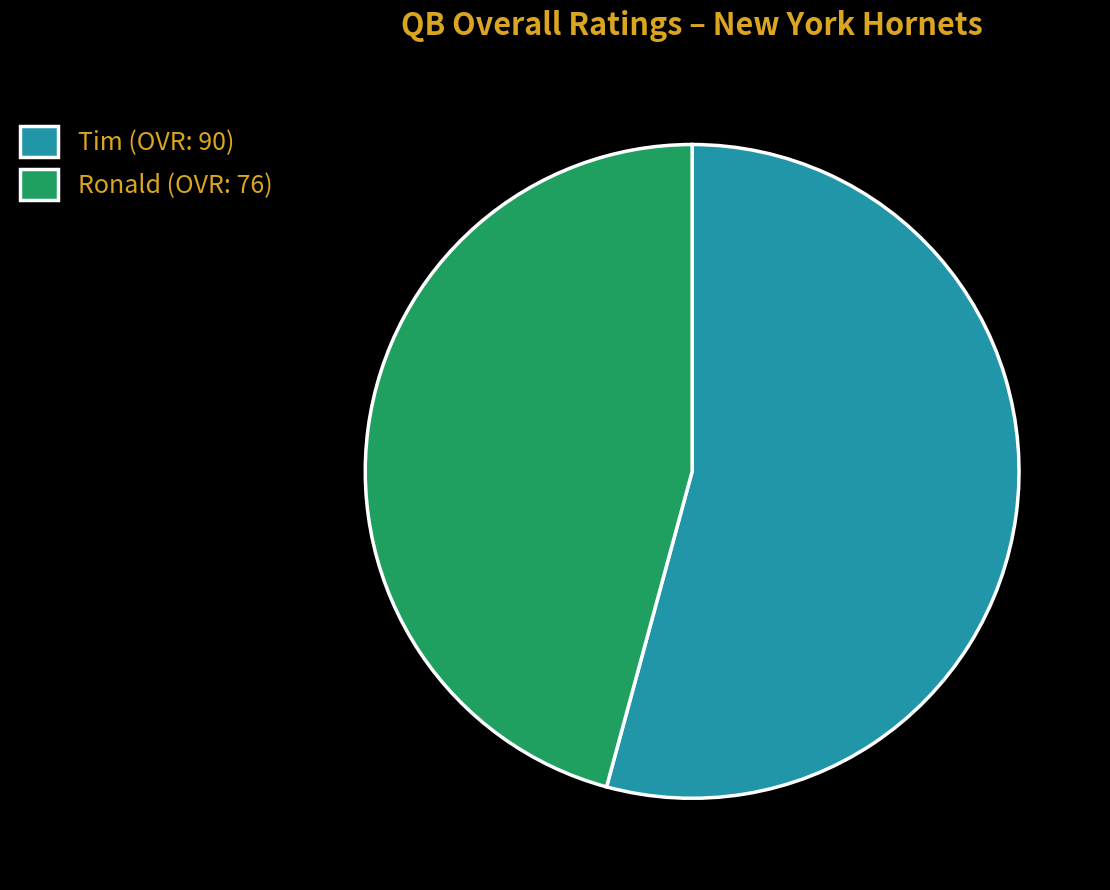

How many segments does this pie chart have?

2